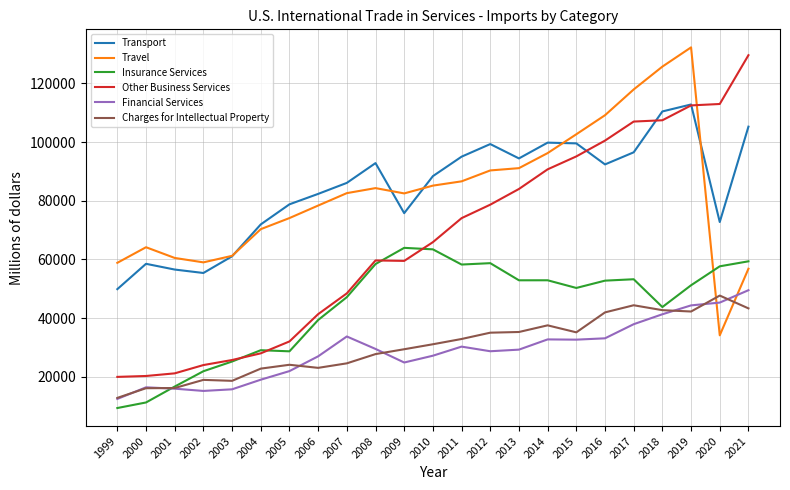

How many times do Insurance Services and Financial Services cross each other?

1